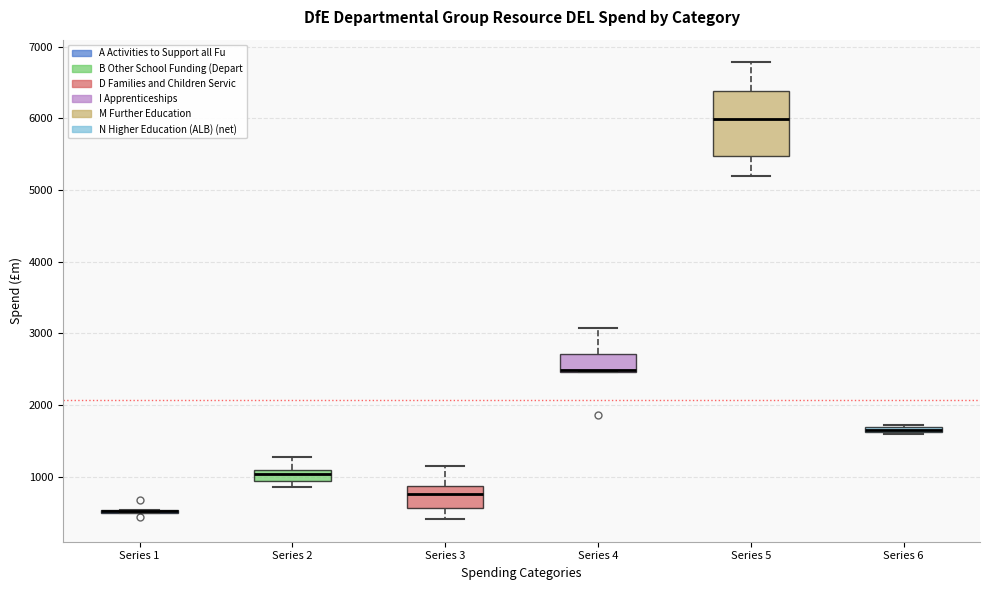

Comparing the boxes themselves (not the whiskers), which one is the tallest?

Series 5